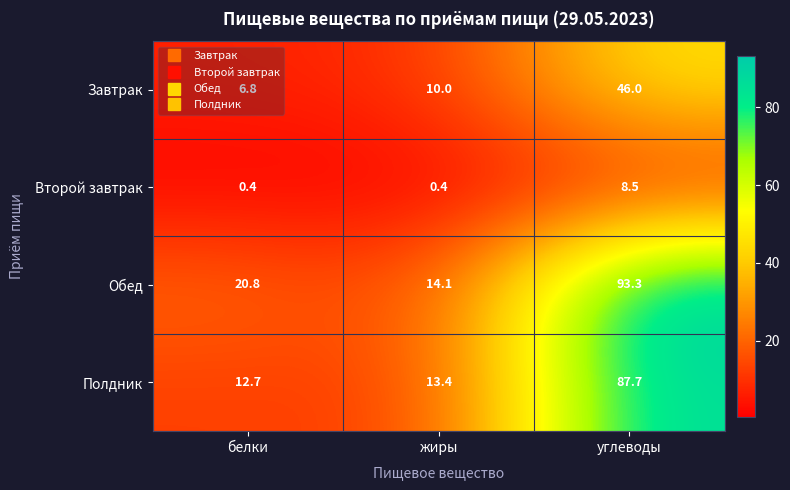

Is it true that Второй завтрак equals 4.6 at углеводы?

False